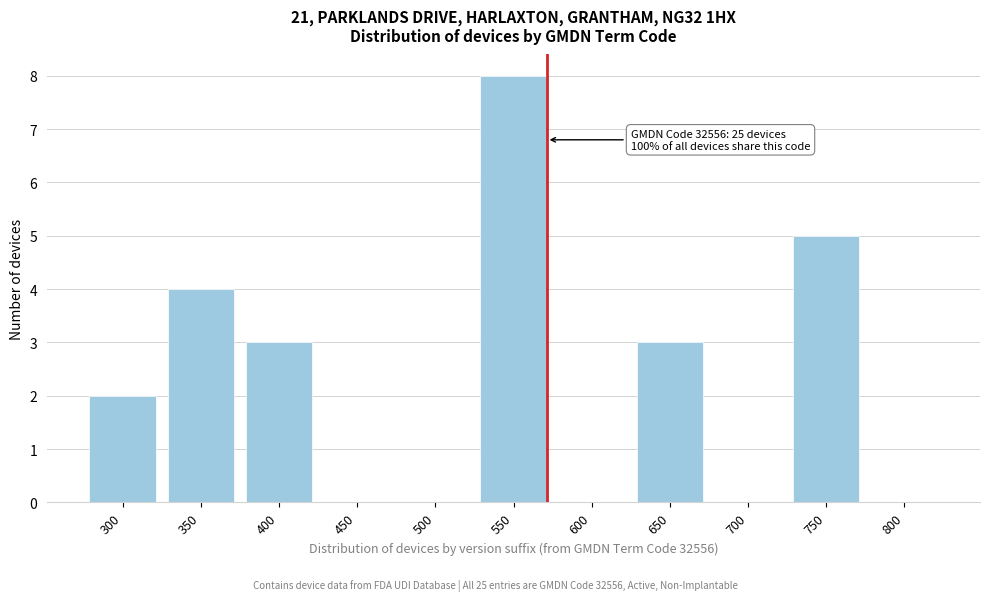

Reading right to left, transcribe all the data shown in this chart.

800=0	750=5	700=0	650=3	600=0	550=8	500=0	450=0	400=3	350=4	300=2